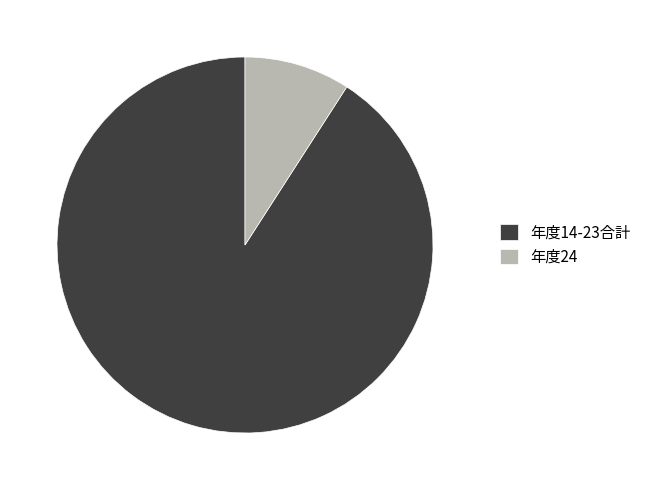

Between 年度24 and 年度14-23合計, which is larger?

年度14-23合計